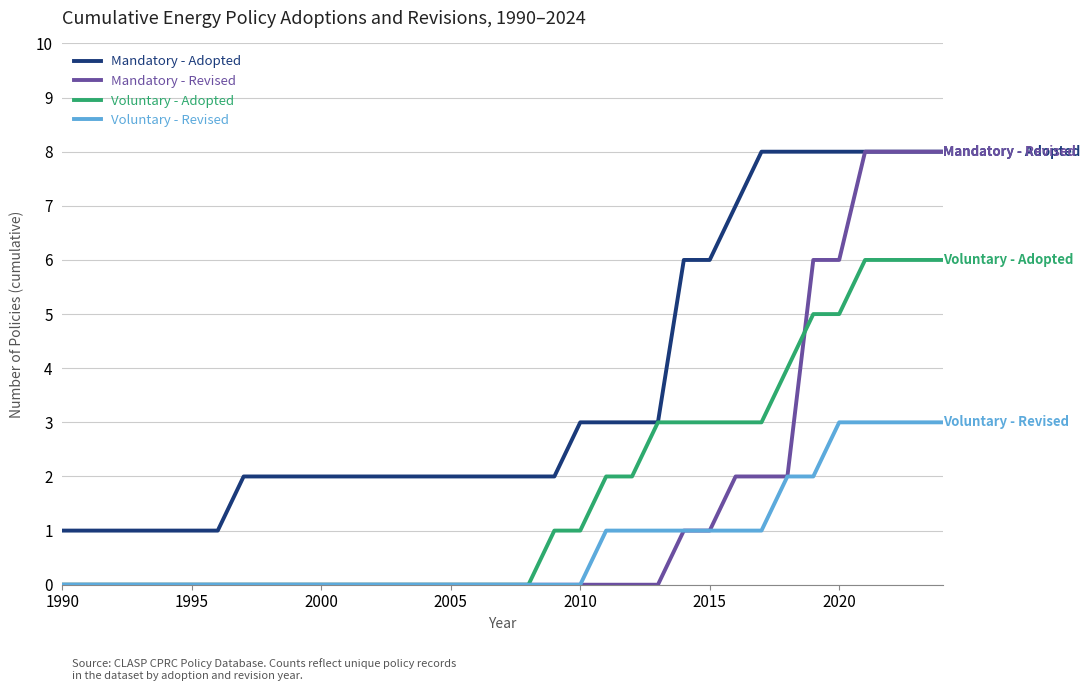

Which series has the largest total across all categories?

Mandatory - Adopted